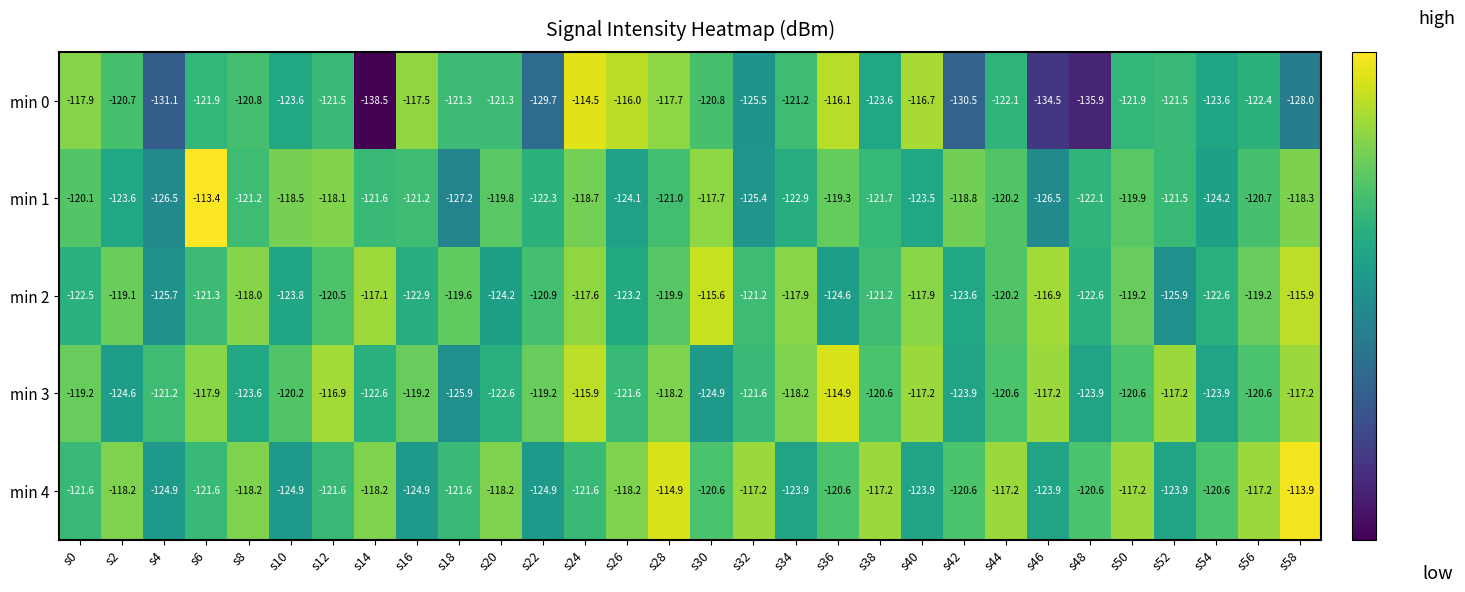

At which category is the sum across all series the highest?

s24